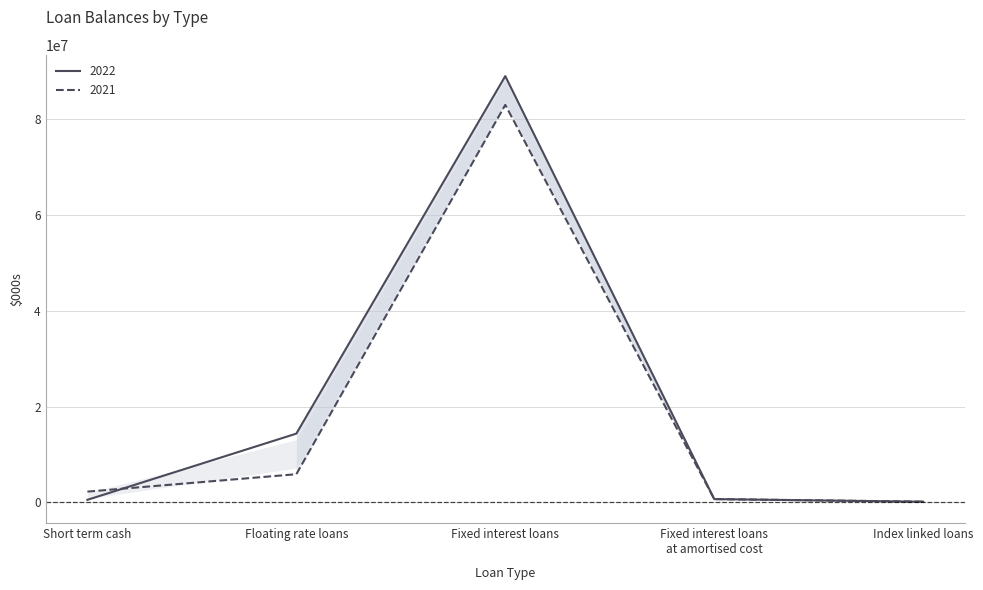

True or false: 2021 and 2022 intersect in this chart.

True